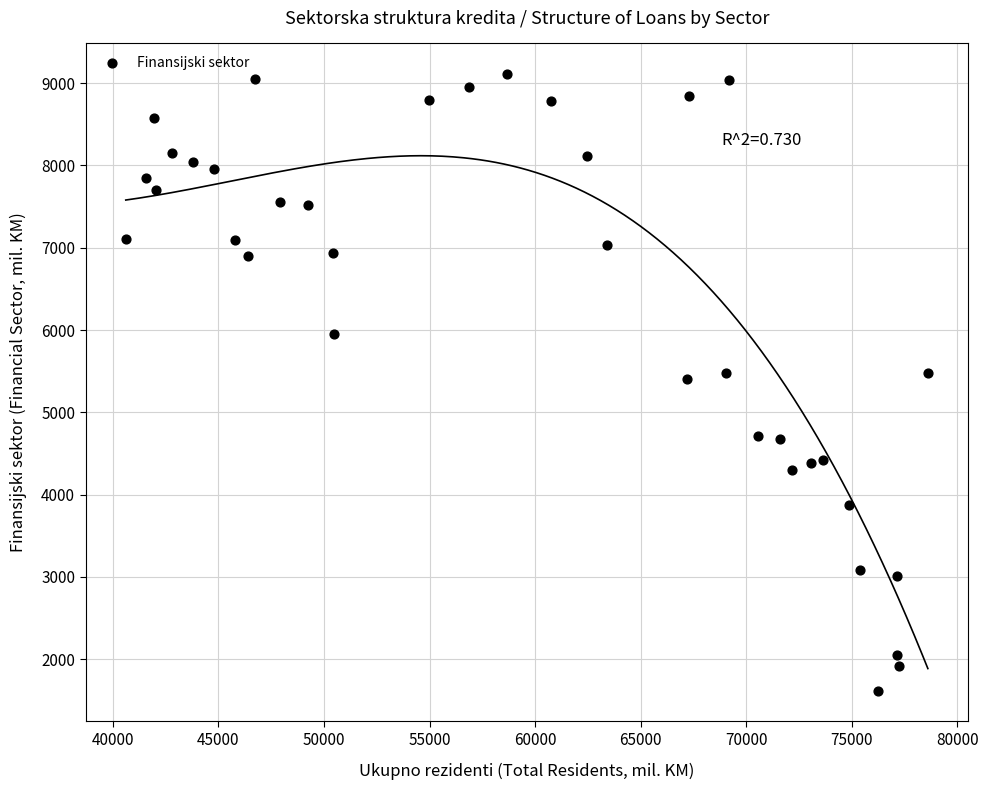

What is the range of Y values (max minus min)?

7493